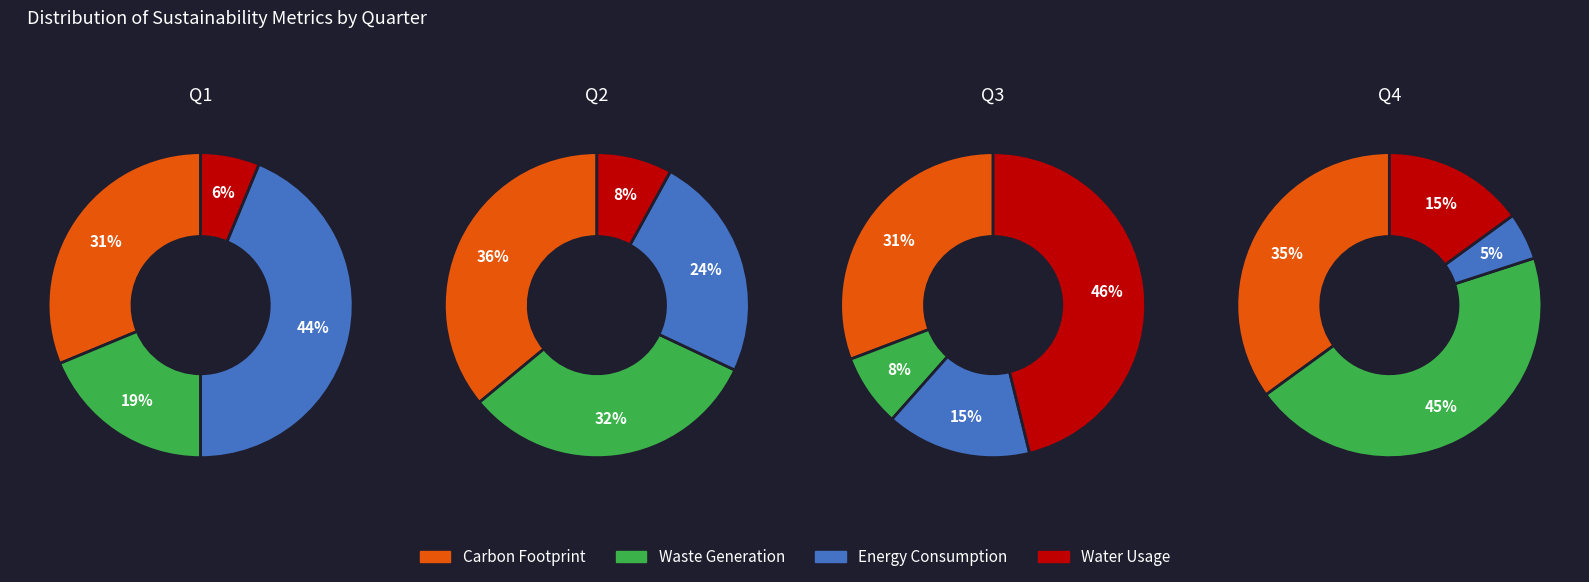

What is the spread (max minus min) of values at 2?

5